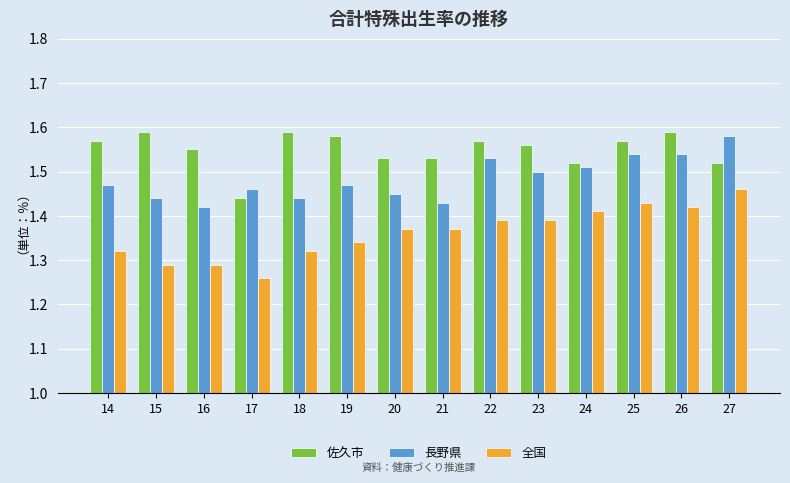

How many bars are there in each group?

3